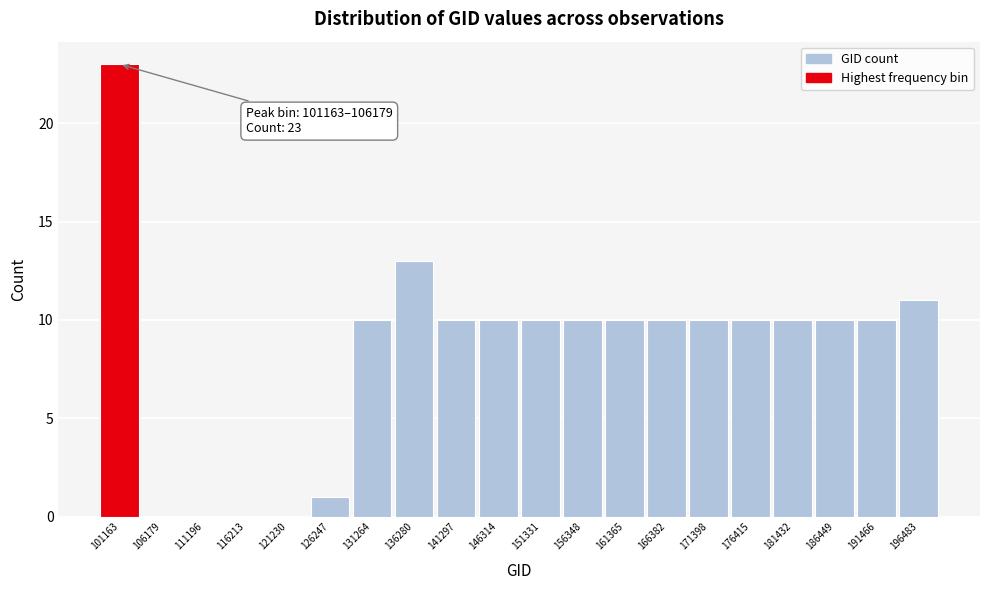

Reading right to left, what are all the values shown in this chart?

196483=11	191466=10	186449=10	181432=10	176415=10	171398=10	166382=10	161365=10	156348=10	151331=10	146314=10	141297=10	136280=13	131264=10	126247=1	121230=0	116213=0	111196=0	106179=0	101163=23